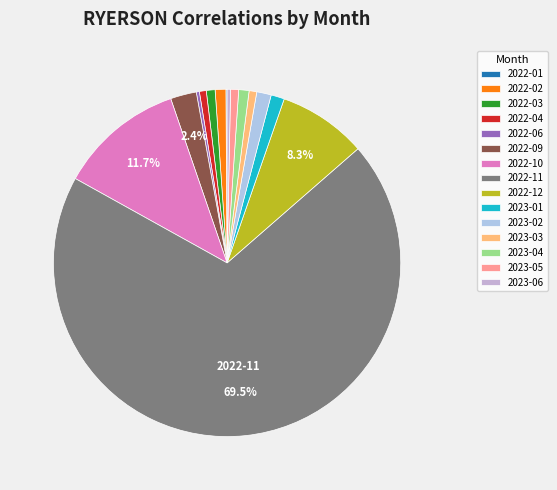

Does any single category account for the majority?

Yes